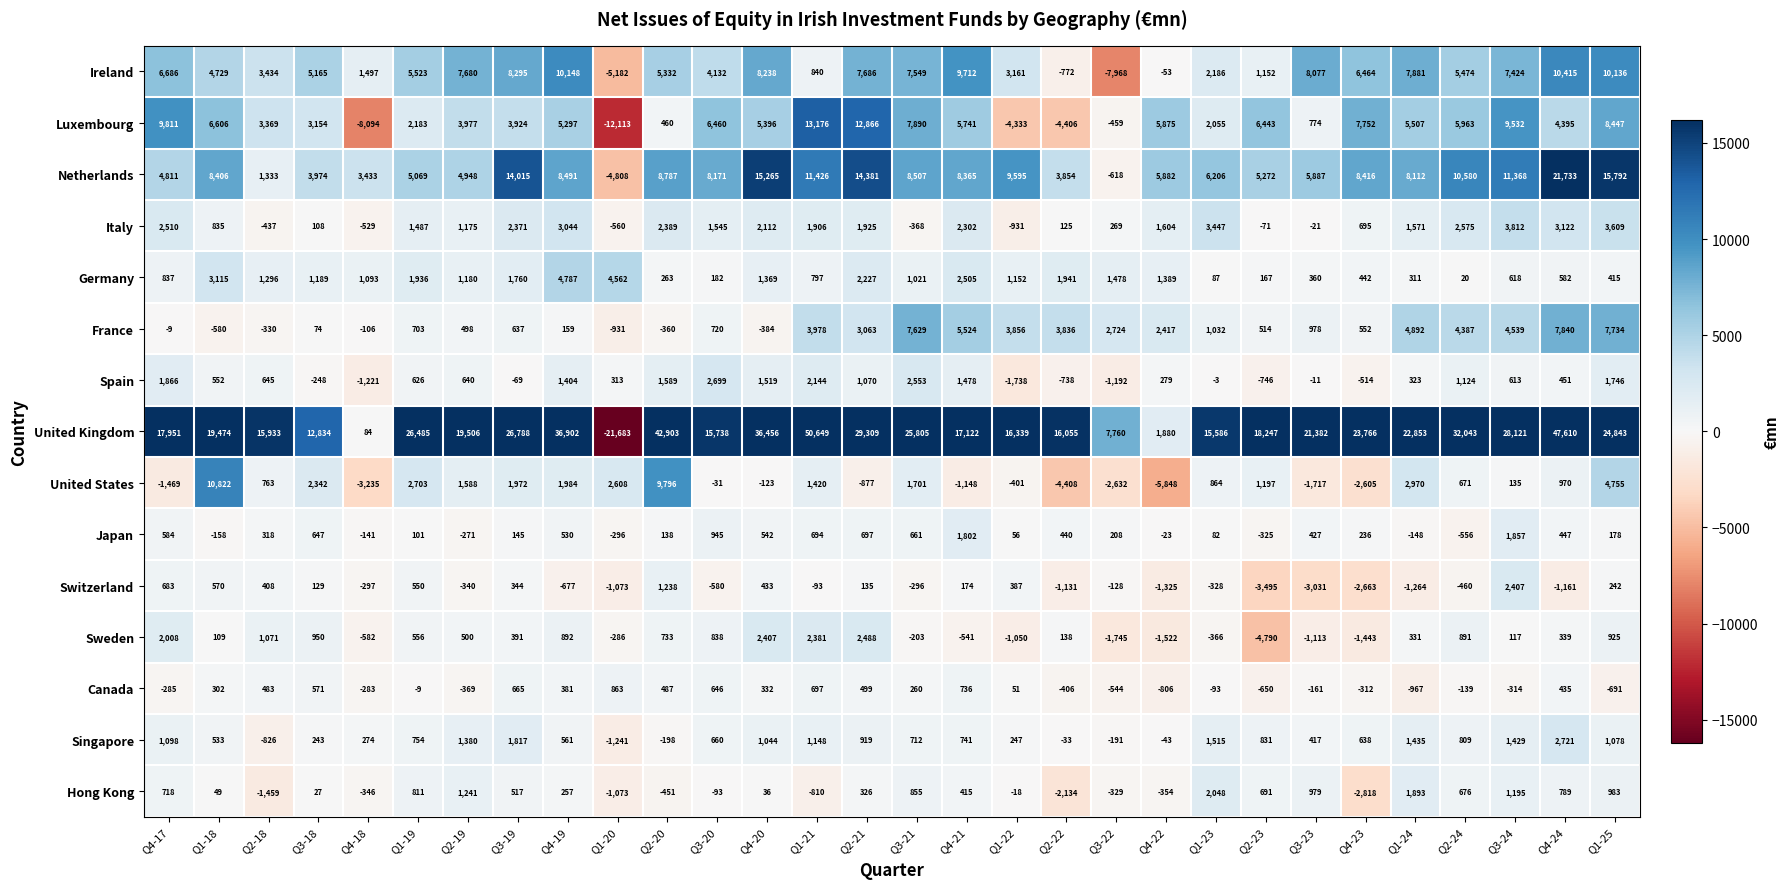

Where does the France series first go above 978?

Q1-21